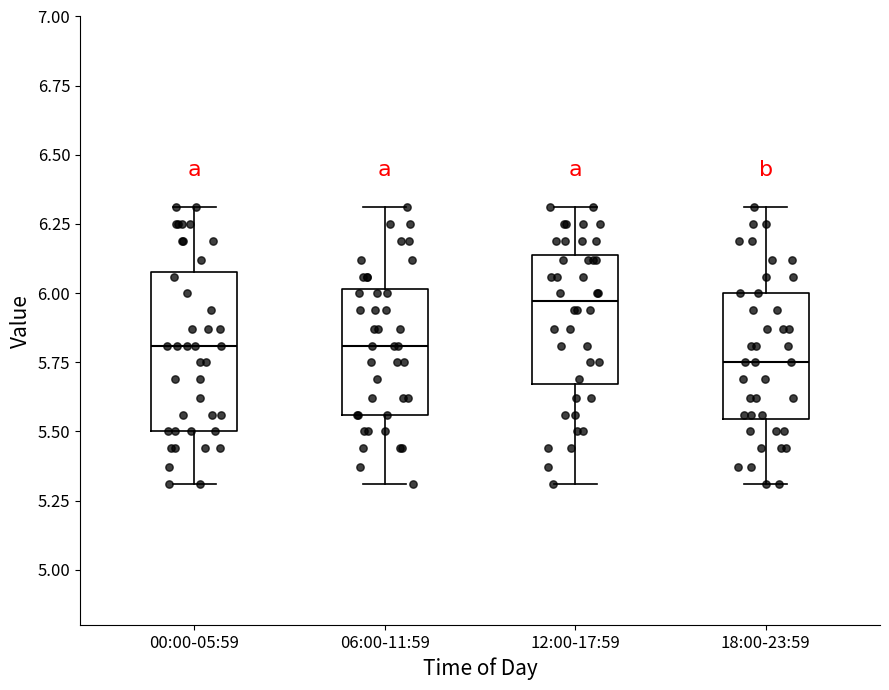

Which box's median line is the lowest?

18:00-23:59